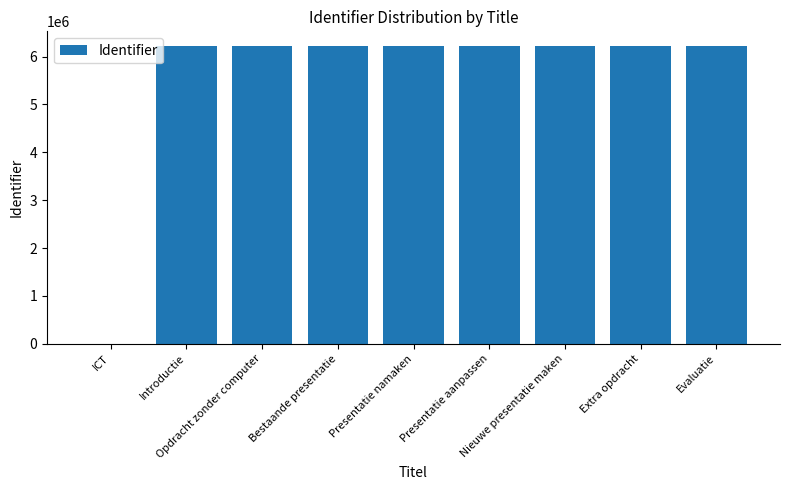

What is the maximum value shown in the chart?

6216724